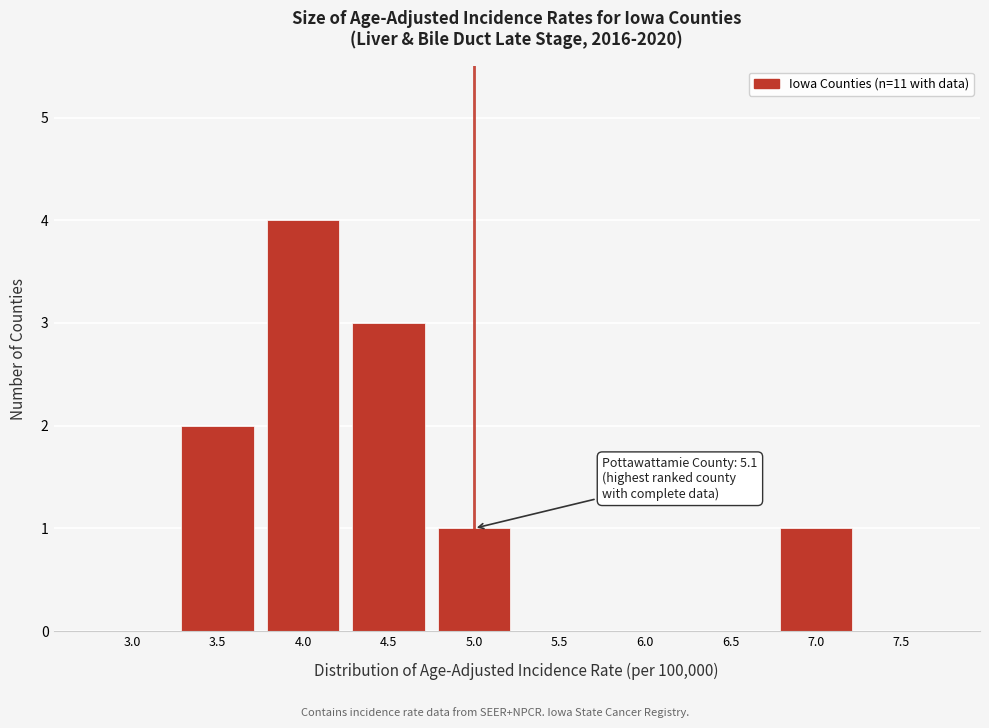

Reading right to left, transcribe all the data shown in this chart.

7.5=0	7.0=1	6.5=0	6.0=0	5.5=0	5.0=1	4.5=3	4.0=4	3.5=2	3.0=0